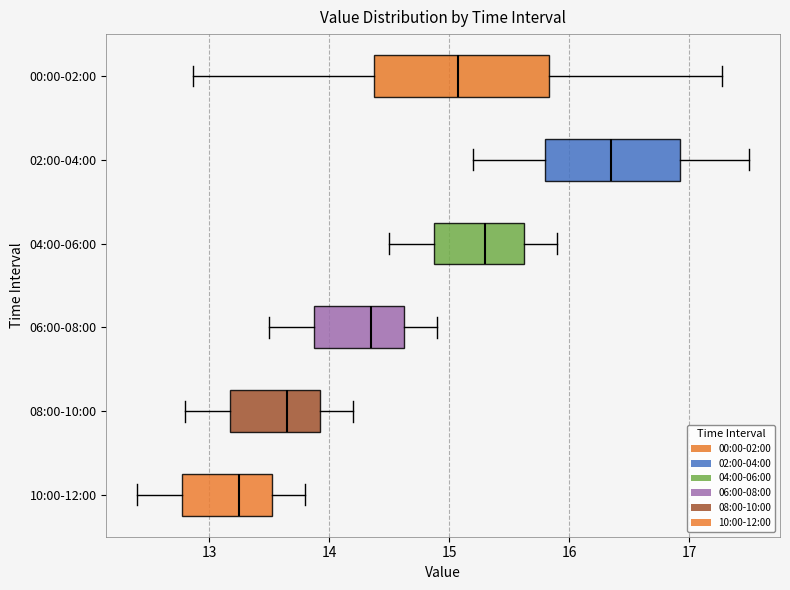

Reading bottom to top, transcribe this box plot: for each box, give where its median line is, the range the box spans, and where its two whiskers end, as read against the x-axis. The values are not printed on the chart, so give them approximately, as read against the axis.

10:00-12:00: median 13.3, box 12.8 to 13.5, whiskers 12.4 to 13.8
08:00-10:00: median 13.7, box 13.2 to 13.9, whiskers 12.8 to 14.2
06:00-08:00: median 14.4, box 13.9 to 14.6, whiskers 13.5 to 14.9
04:00-06:00: median 15.3, box 14.9 to 15.6, whiskers 14.5 to 15.9
02:00-04:00: median 16.4, box 15.8 to 16.9, whiskers 15.2 to 17.5
00:00-02:00: median 15.1, box 14.4 to 15.8, whiskers 12.9 to 17.3